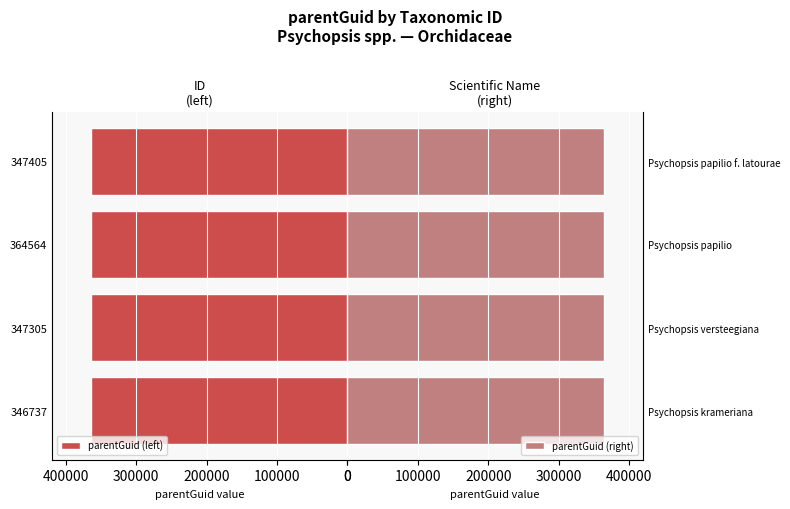

What is the approximate value of parentGuid (left) at 346737?

364562